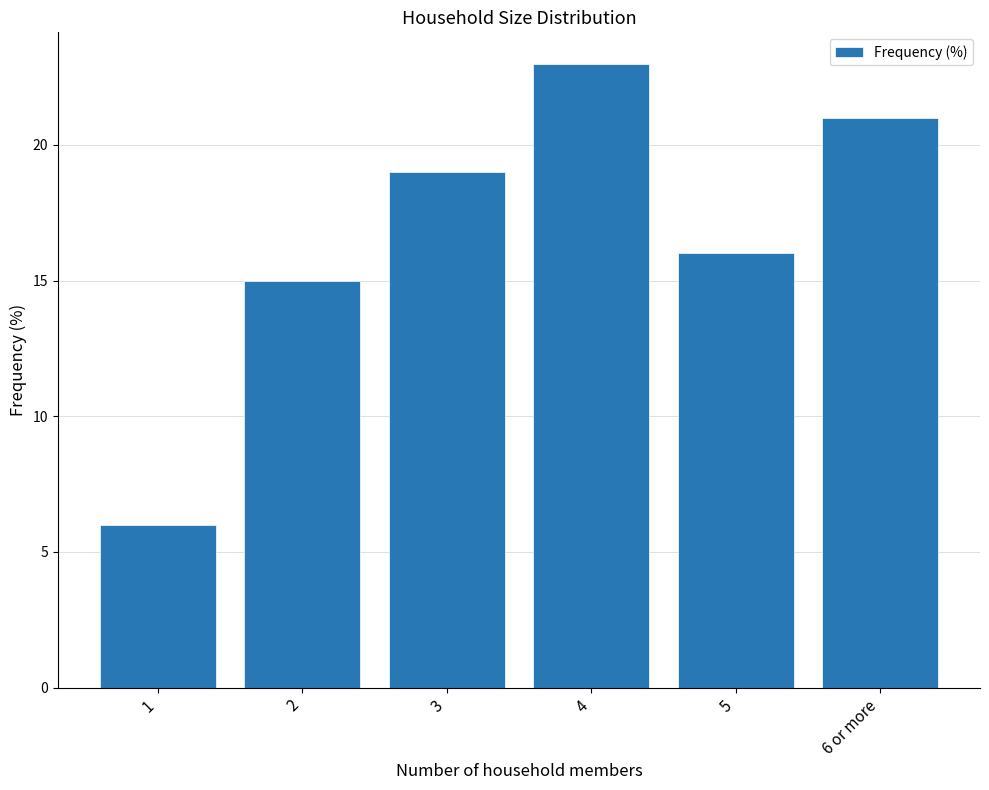

Rank the categories by value from highest to lowest.

4, 6 or more, 3, 5, 2, 1